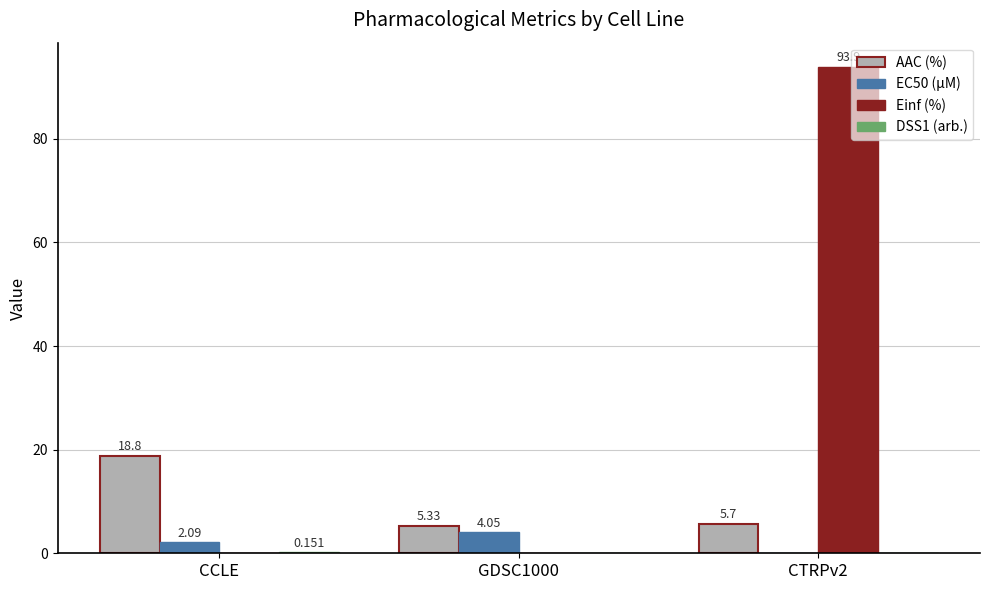

Is the value of EC50 (µM) at GDSC1000 greater than the value of AAC (%) at CCLE?

No